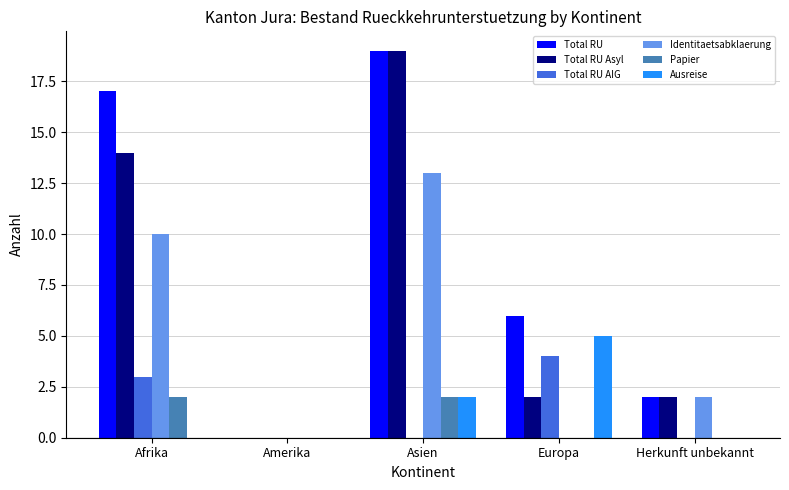

Which series has the largest total across all categories?

Total RU